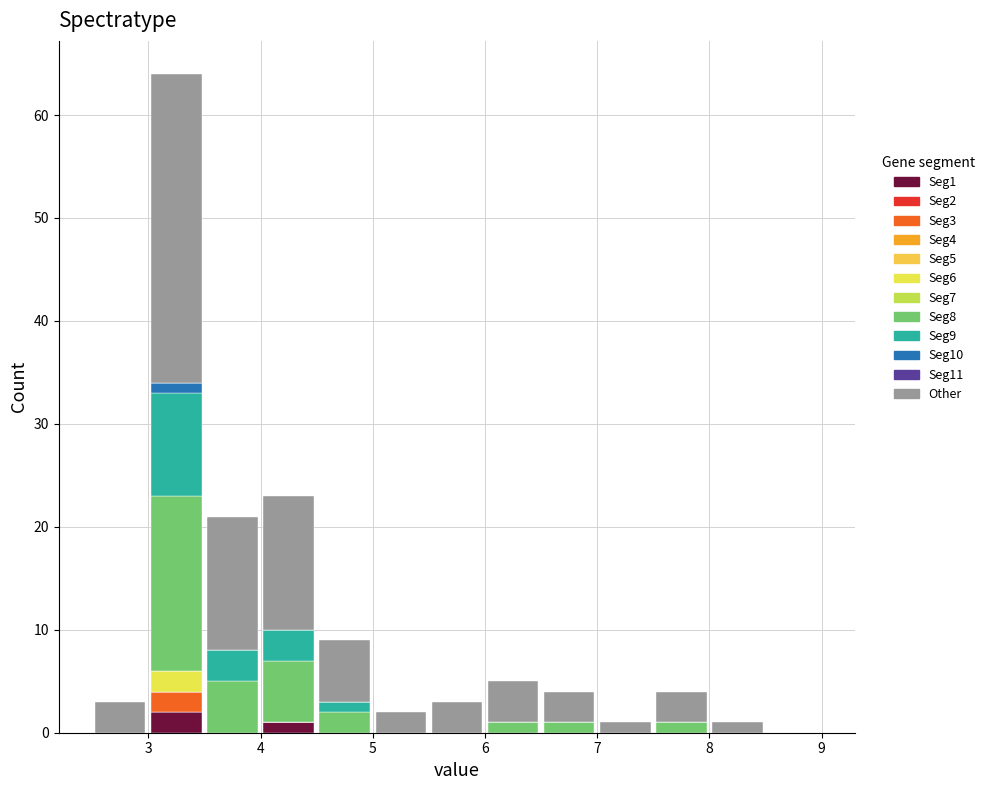

Reading left to right, list every stacked bar in this chart as the range it spans on the x-axis followed by its total height. The values are not printed on the chart, so give them approximately, as read against the axis.

2.5 to 3.0: 3
3.0 to 3.5: 64
3.5 to 4.0: 21
4.0 to 4.5: 23
4.5 to 5.0: 9
5.0 to 5.5: 2
5.5 to 6.0: 3
6.0 to 6.5: 5
6.5 to 7.0: 4
7.0 to 7.5: 1
7.5 to 8.0: 4
8.0 to 8.5: 1
8.5 to 9.0: 0